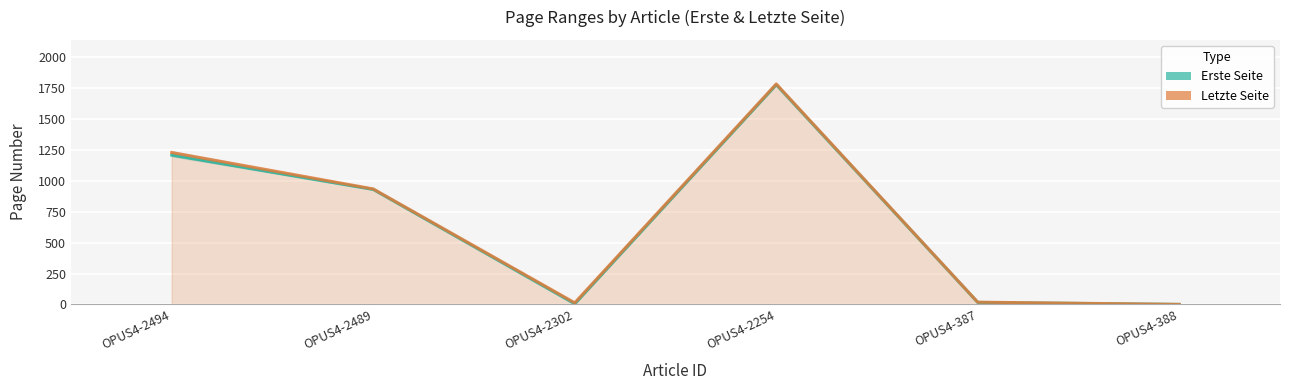

Is it true that Letzte Seite equals 1744 at OPUS4-2494?

False